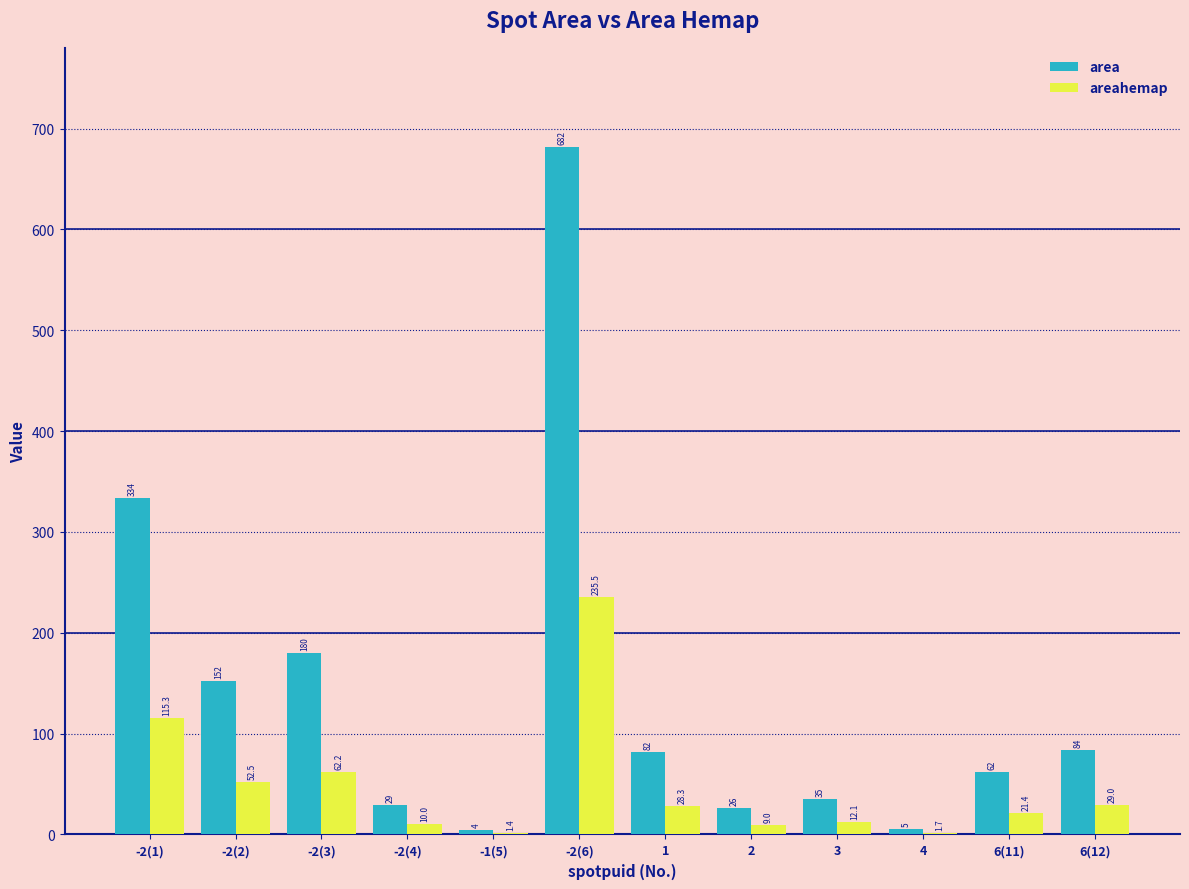

How many groups of bars are there?

12